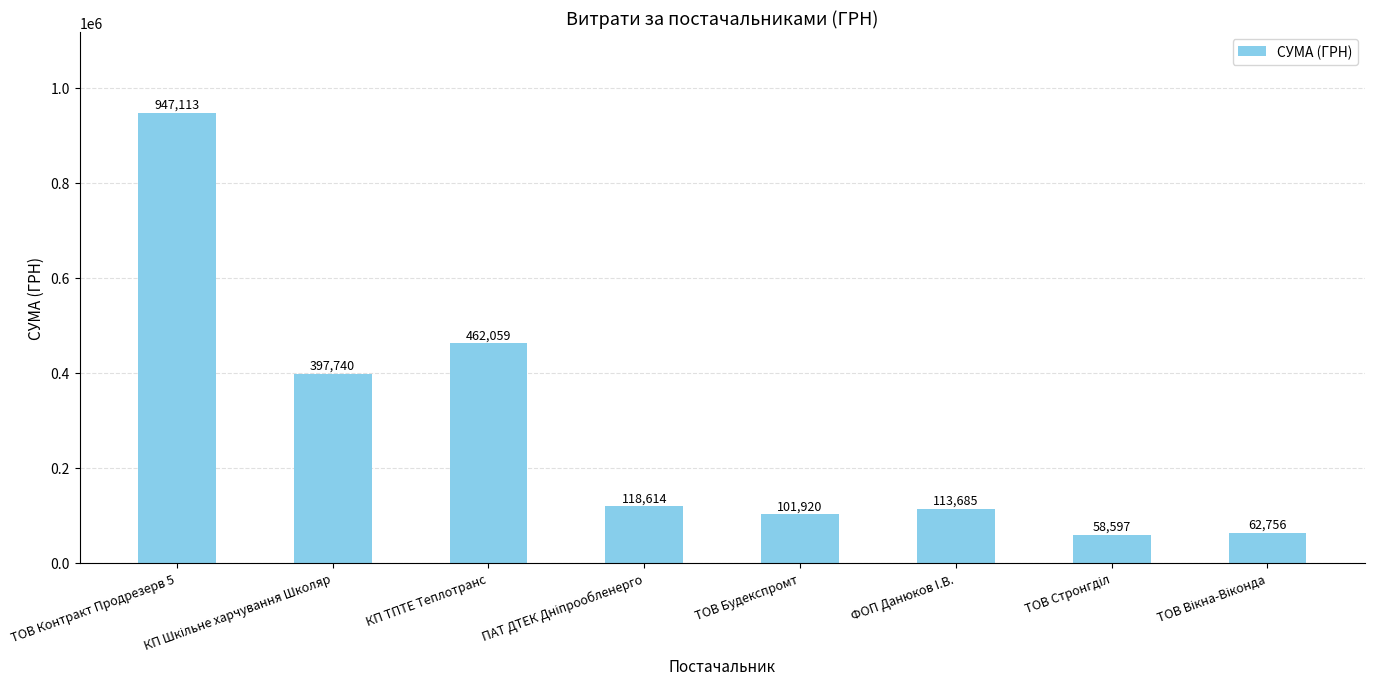

What is the value of the 6th bar from the left?

113685.2